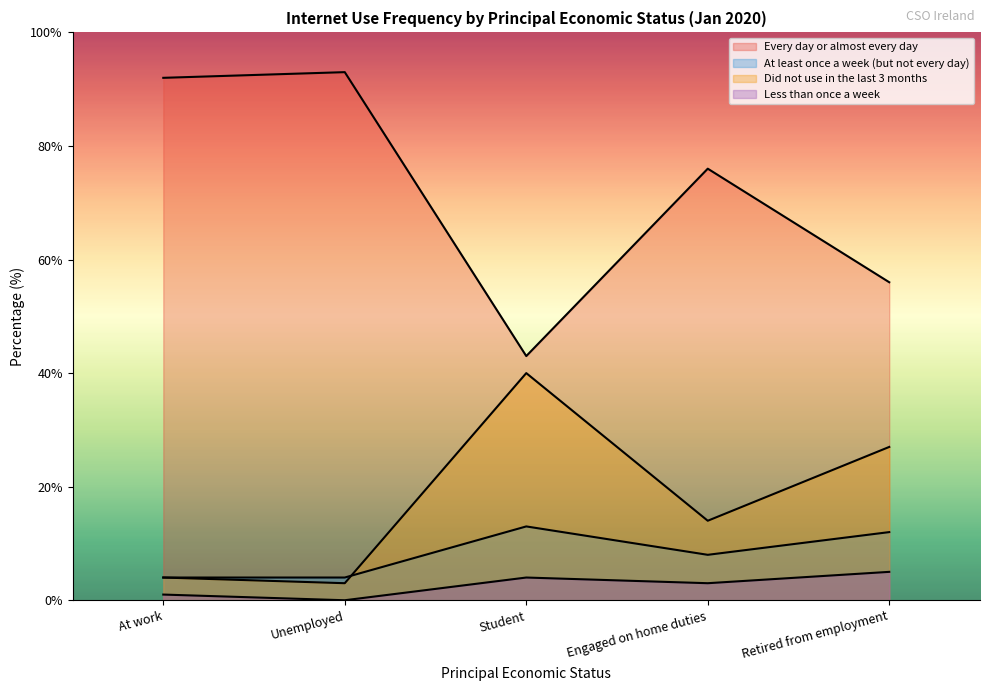

Which label corresponds to the smallest value in the chart?

Unemployed